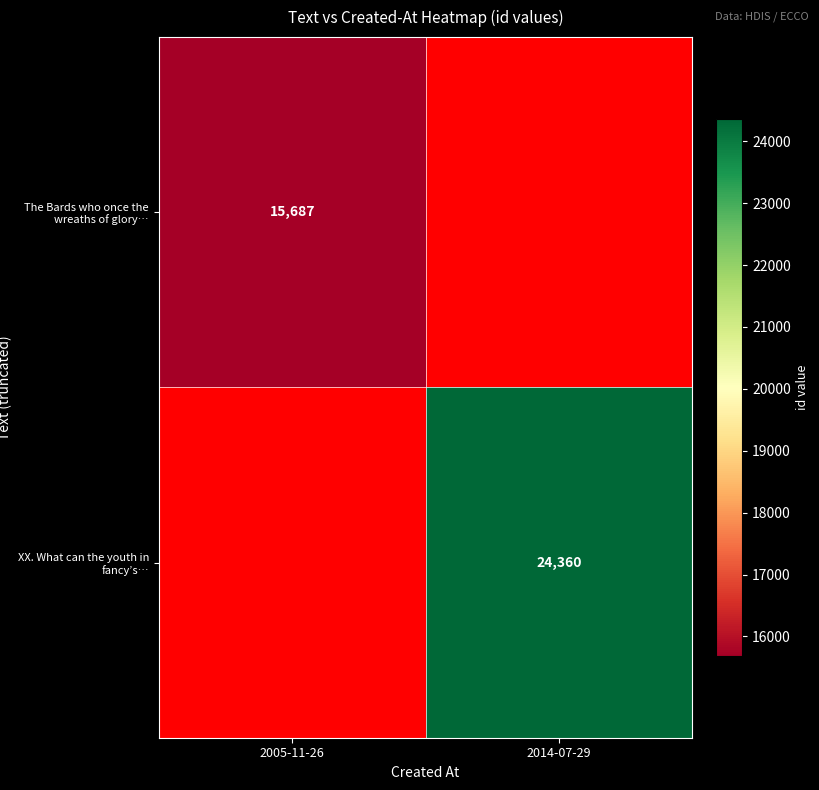

Is it true that The Bards who once the wreaths of glory… equals 7941 at 2005-11-26?

False